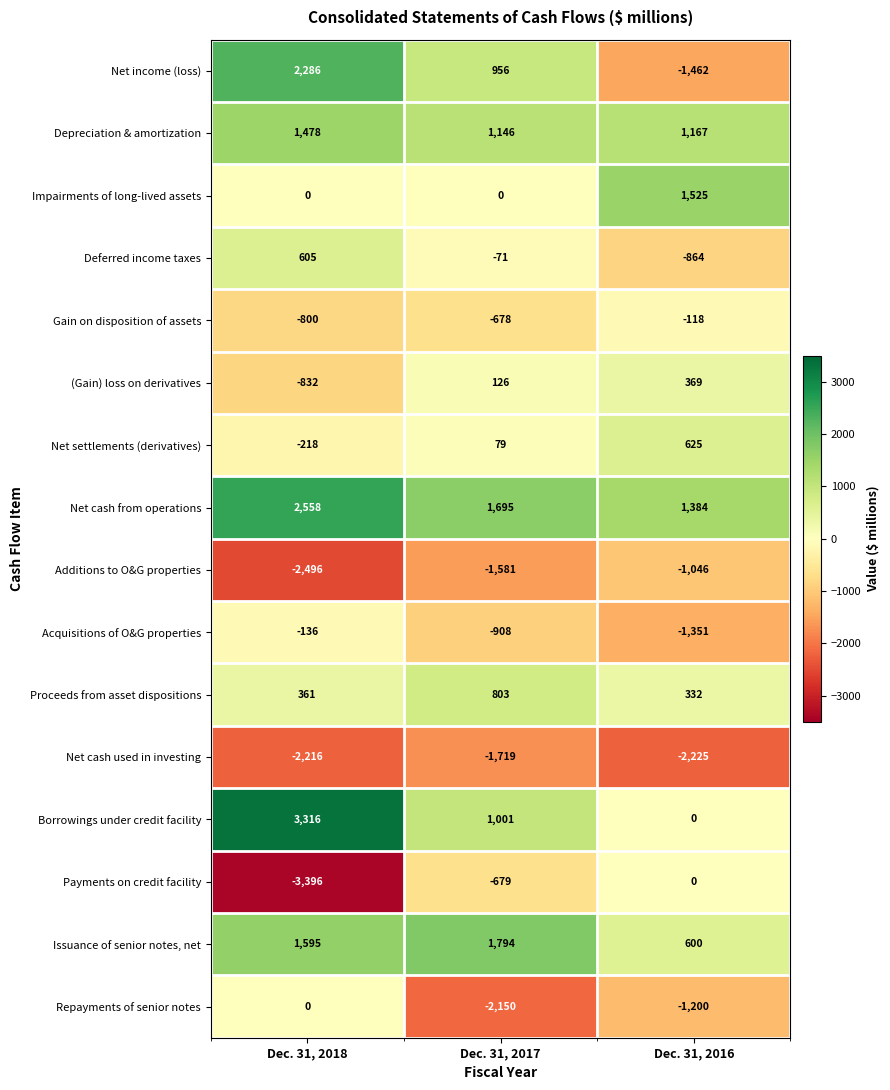

Rank the series at Dec. 31, 2017 from highest to lowest value.

Issuance of senior notes, net, Net cash from operations, Depreciation & amortization, Borrowings under credit facility, Net income (loss), Proceeds from asset dispositions, (Gain) loss on derivatives, Net settlements (derivatives), Impairments of long-lived assets, Deferred income taxes, Gain on disposition of assets, Payments on credit facility, Acquisitions of O&G properties, Additions to O&G properties, Net cash used in investing, Repayments of senior notes